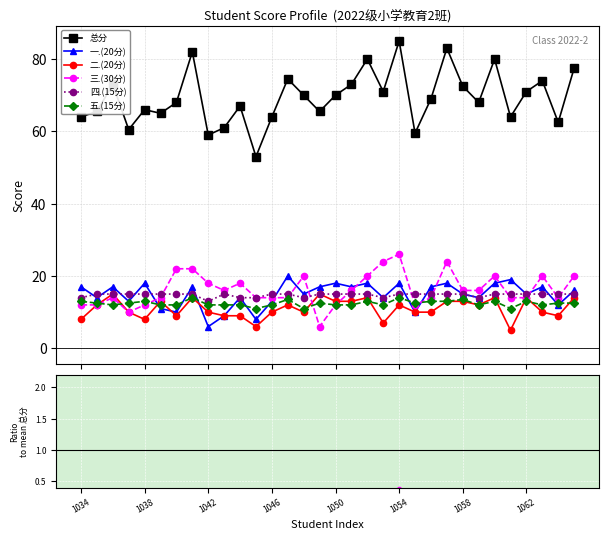

Rank the series at 21 from highest to lowest value.

总分, 四.(15分), 五.(15分), 三.(30分), 一.(20分), 二.(20分)